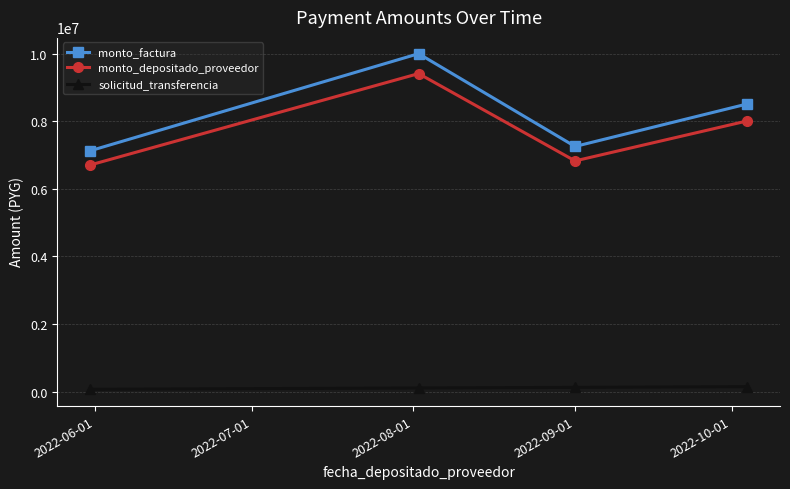

What is the maximum value for solicitud_transferencia?

144451